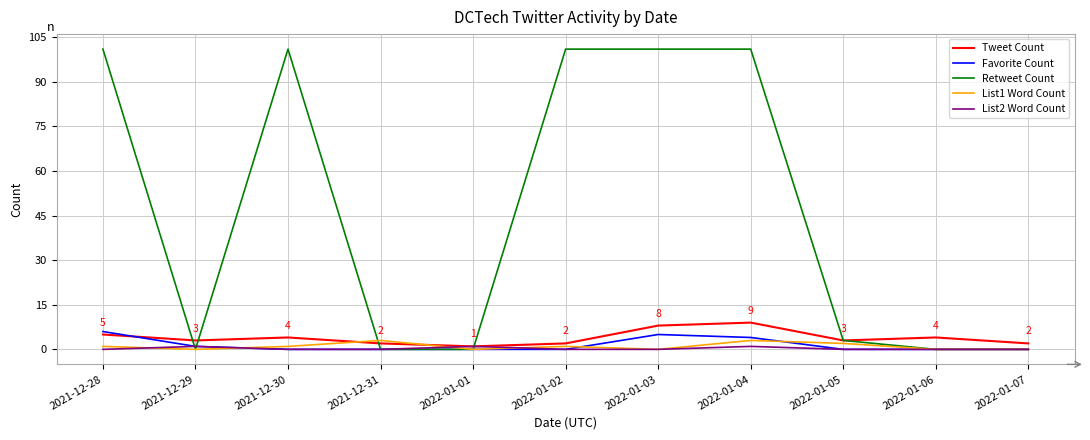

True or false: Retweet Count has a value of 3 at 2022-01-05.

True